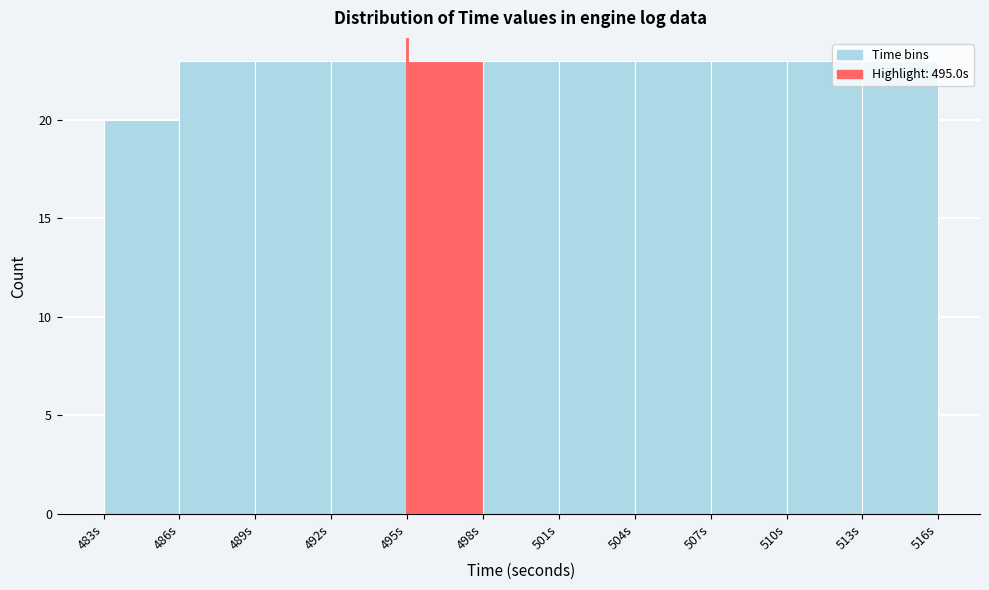

Reading left to right, transcribe this chart: for each bar, give the range it covers on the x-axis and its height. The values are not printed on the chart, so give them approximately, as read against the axis.

483 to 486: 20
486 to 489: 23
489 to 492: 23
492 to 495: 23
495 to 498: 23
498 to 501: 23
501 to 504: 23
504 to 507: 23
507 to 510: 23
510 to 513: 23
513 to 516: 23